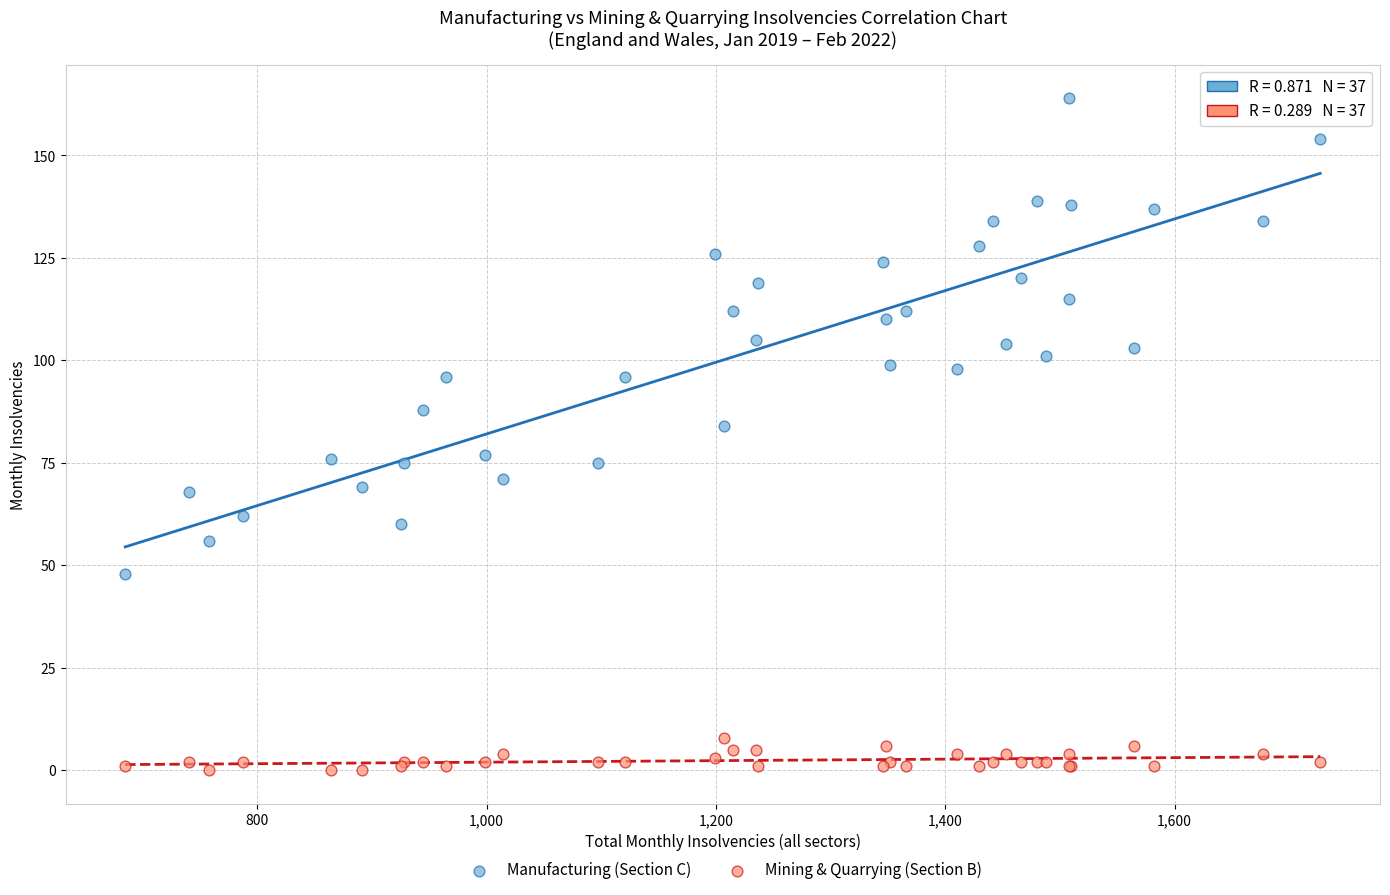

Which series has the widest spread of Y values?

Manufacturing (Section C)